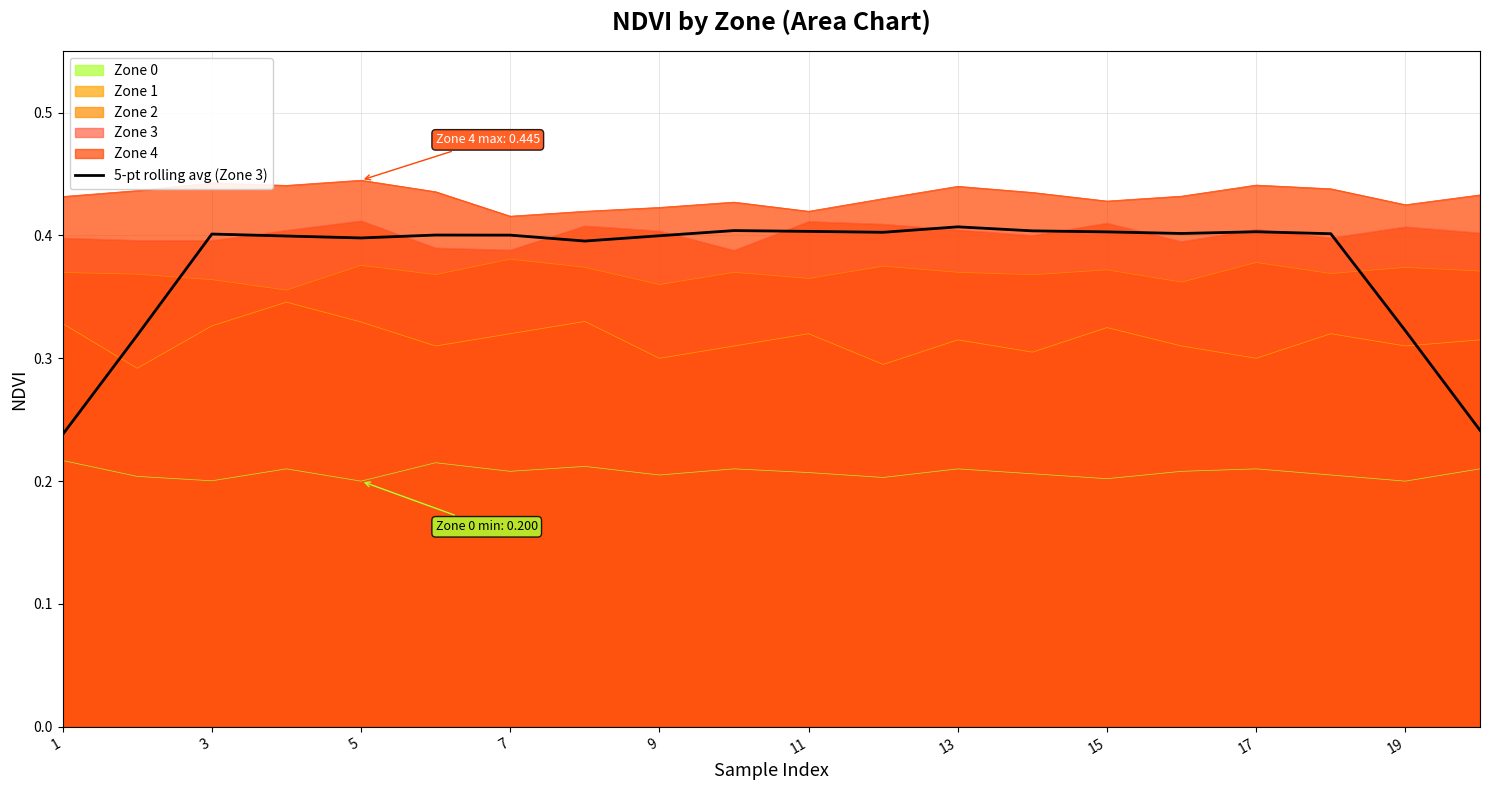

True or false: Zone 3 and Zone 0 intersect in this chart.

False